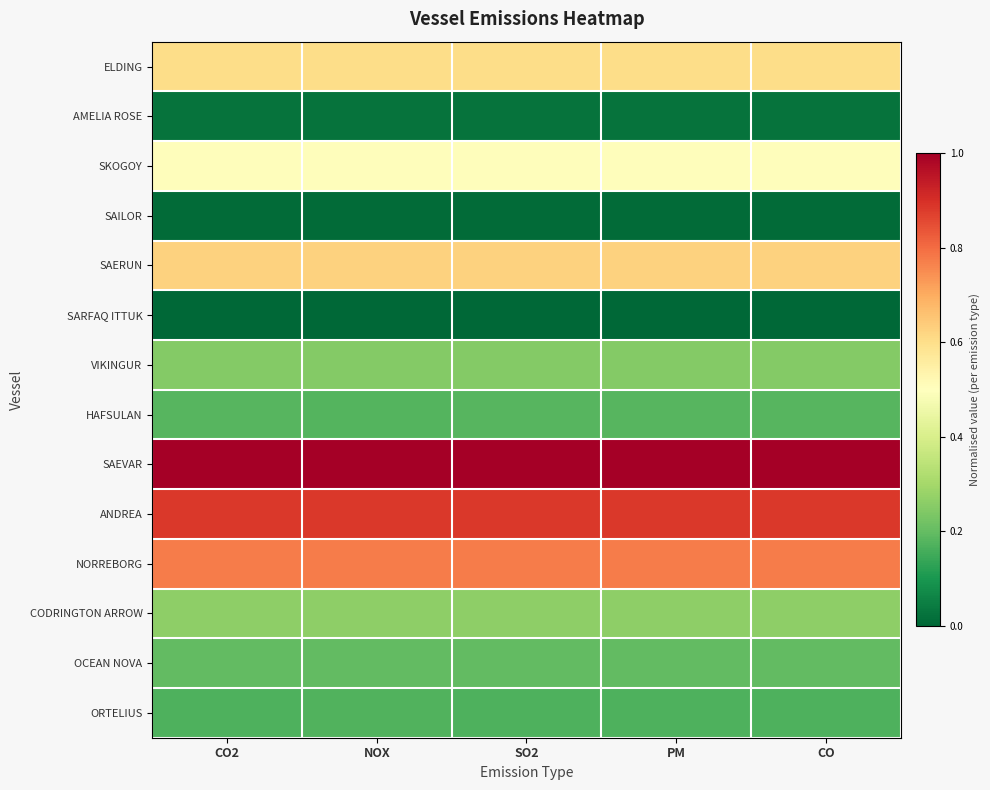

Which label corresponds to the smallest value in the chart?

CO2